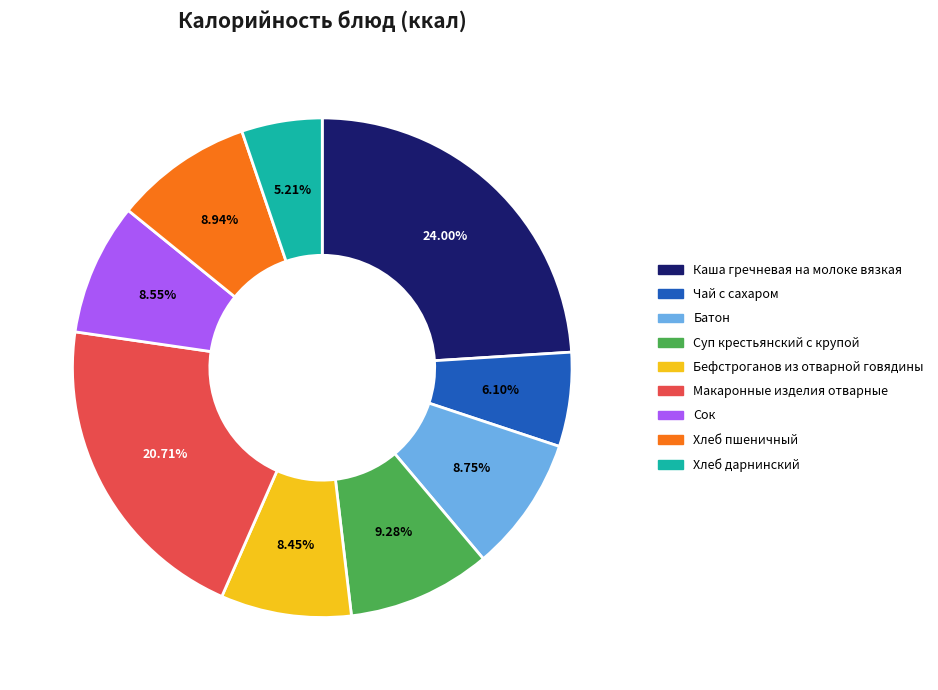

How many segments does this pie chart have?

9